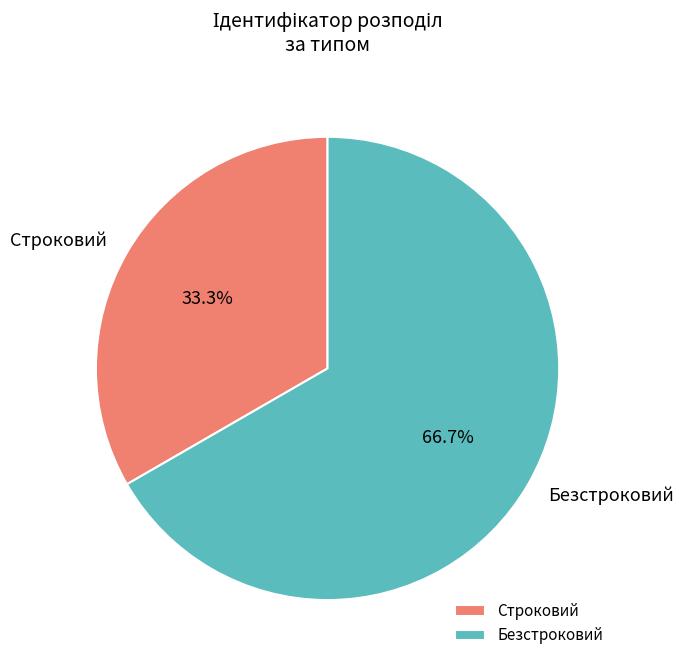

How much of the chart is everything except Строковий?

66.7%